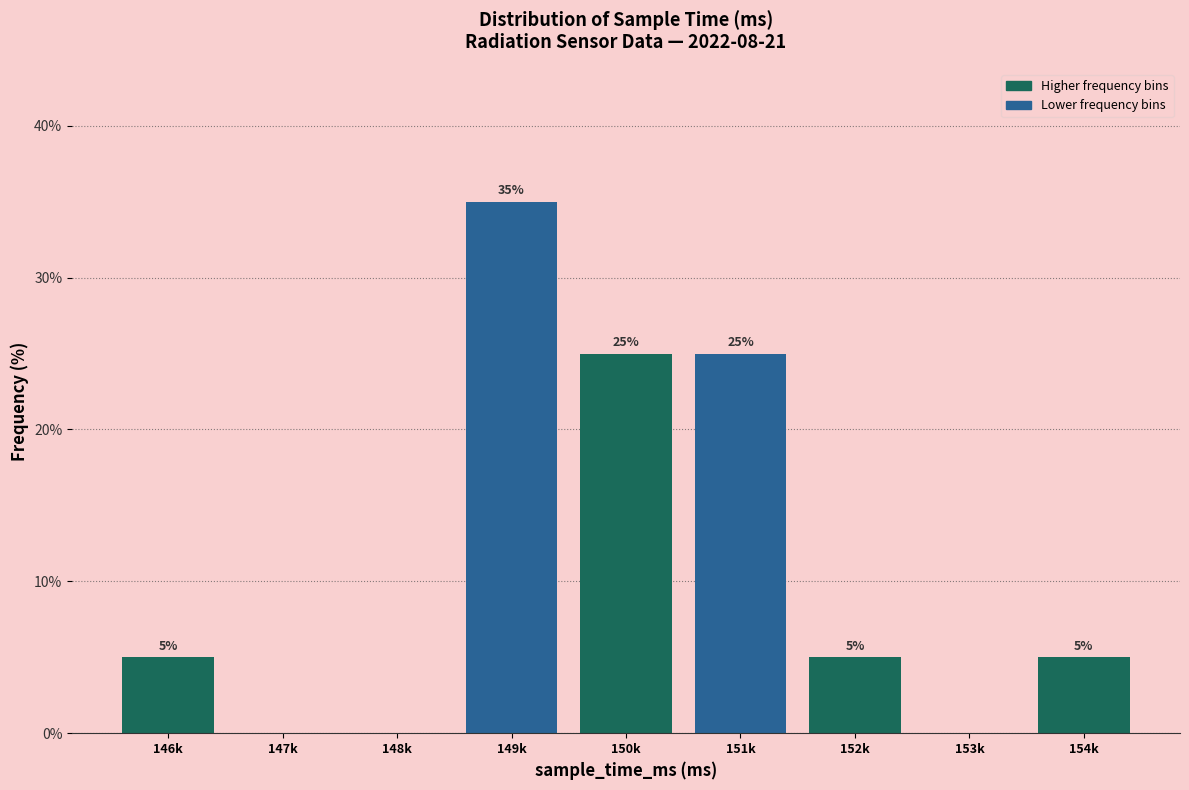

Reading left to right, transcribe all the data shown in this chart.

146k=5	147k=0	148k=0	149k=35	150k=25	151k=25	152k=5	153k=0	154k=5